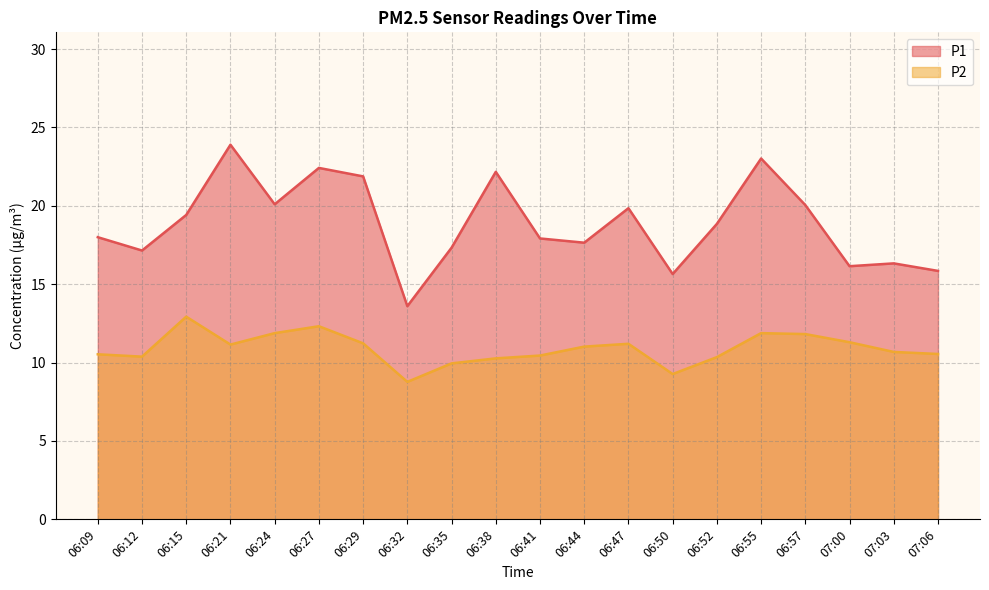

True or false: P2 has more than 1 interior local peaks.

True